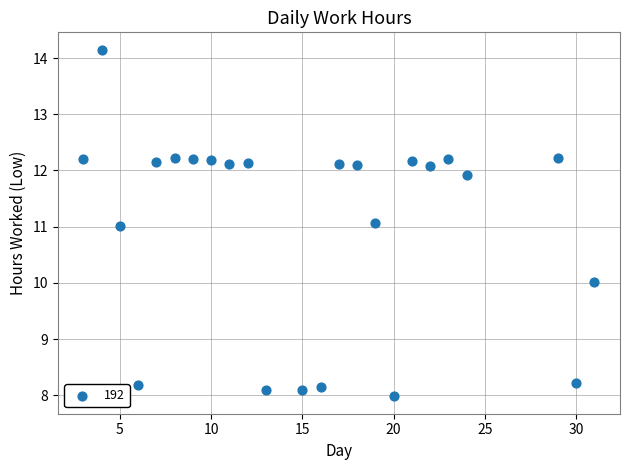

What is the range of Y values (max minus min)?

6.2